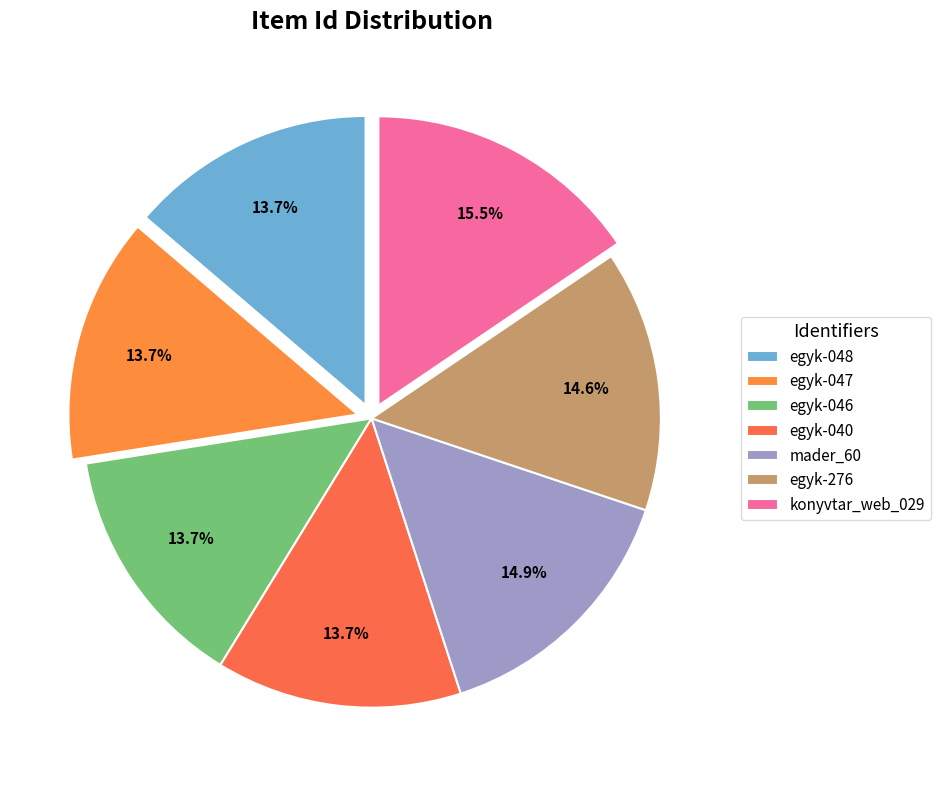

To the nearest percent, what is the difference between the konyvtar_web_029 and egyk-046 slice percentages?

2%